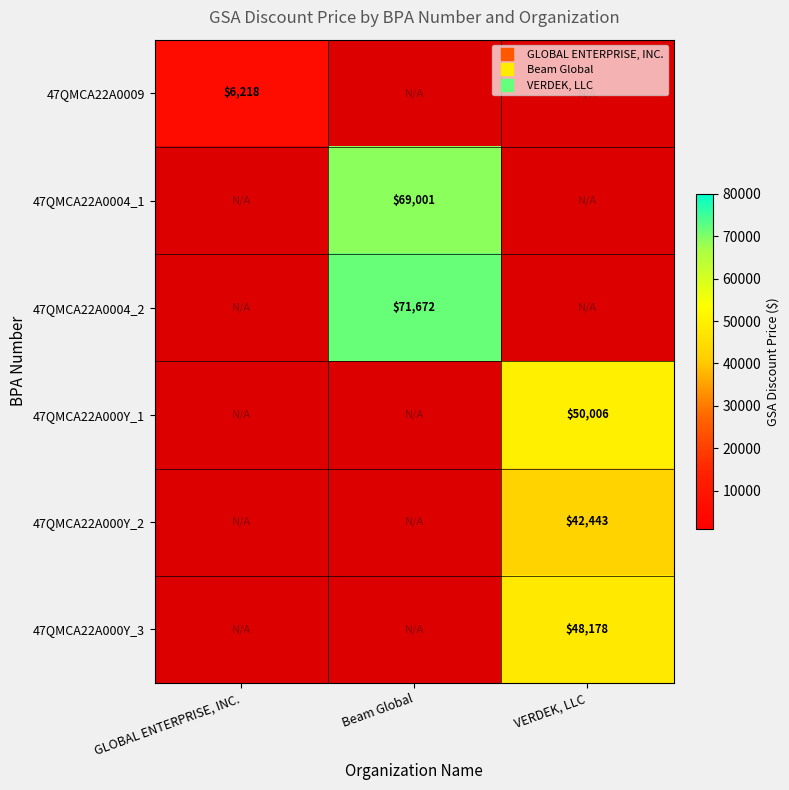

Is it true that 47QMCA22A0004_2 equals 0.0 at VERDEK, LLC?

True